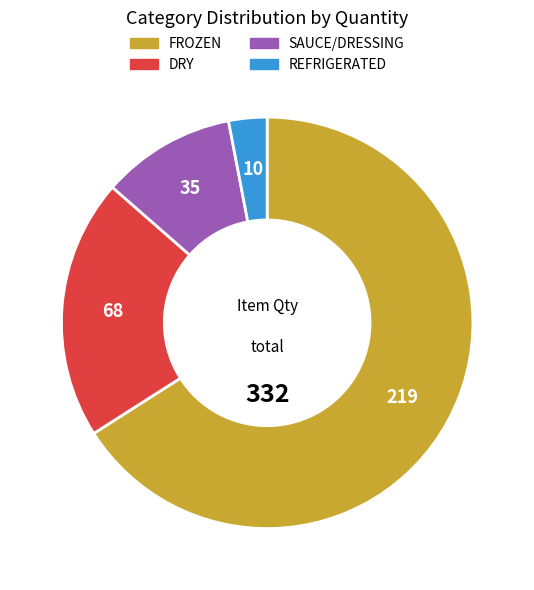

What is the smallest slice in the pie chart?

REFRIGERATED